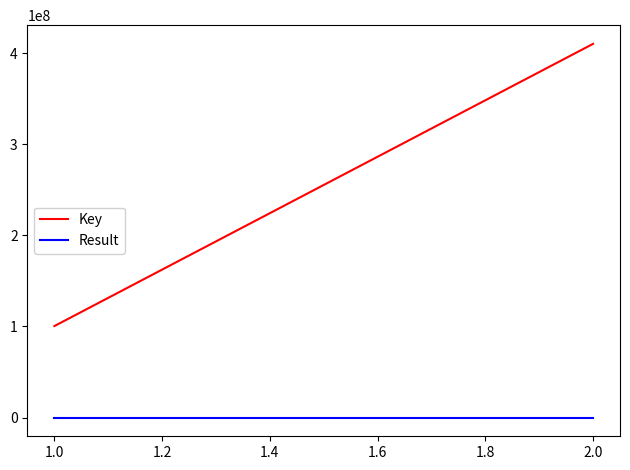

At which label does Result reach its peak?

2.0